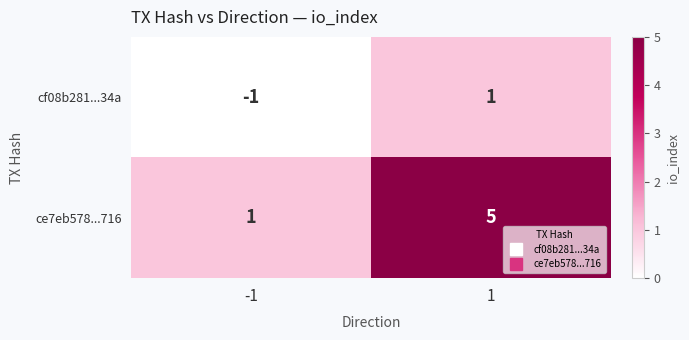

At which category is the sum across all series the highest?

1